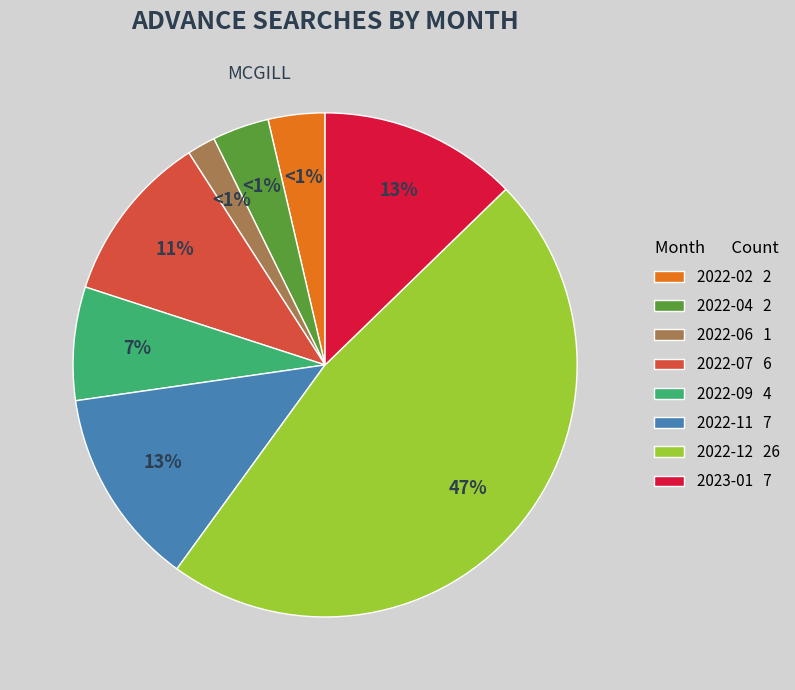

What is the largest slice in the pie chart?

2022-12